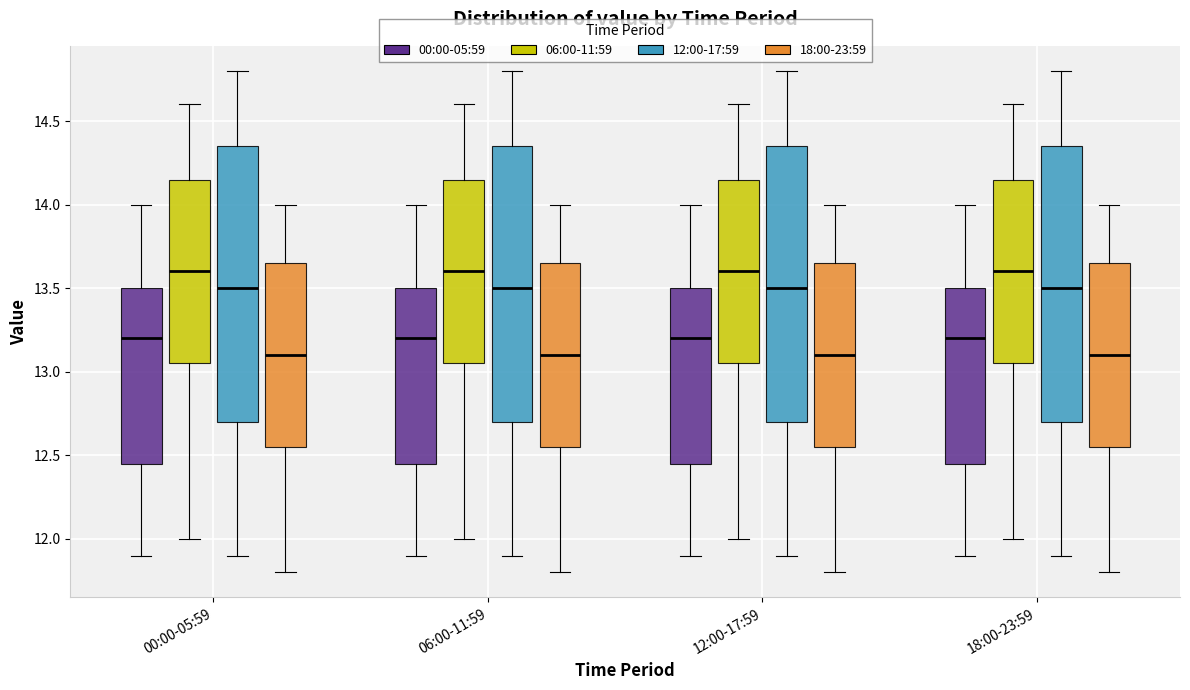

Where does the lower whisker of the box for 18:00-23:59 (06:00-11:59) end on the y-axis? The values are not printed on the chart, so give them approximately, as read against the axis.

12.00